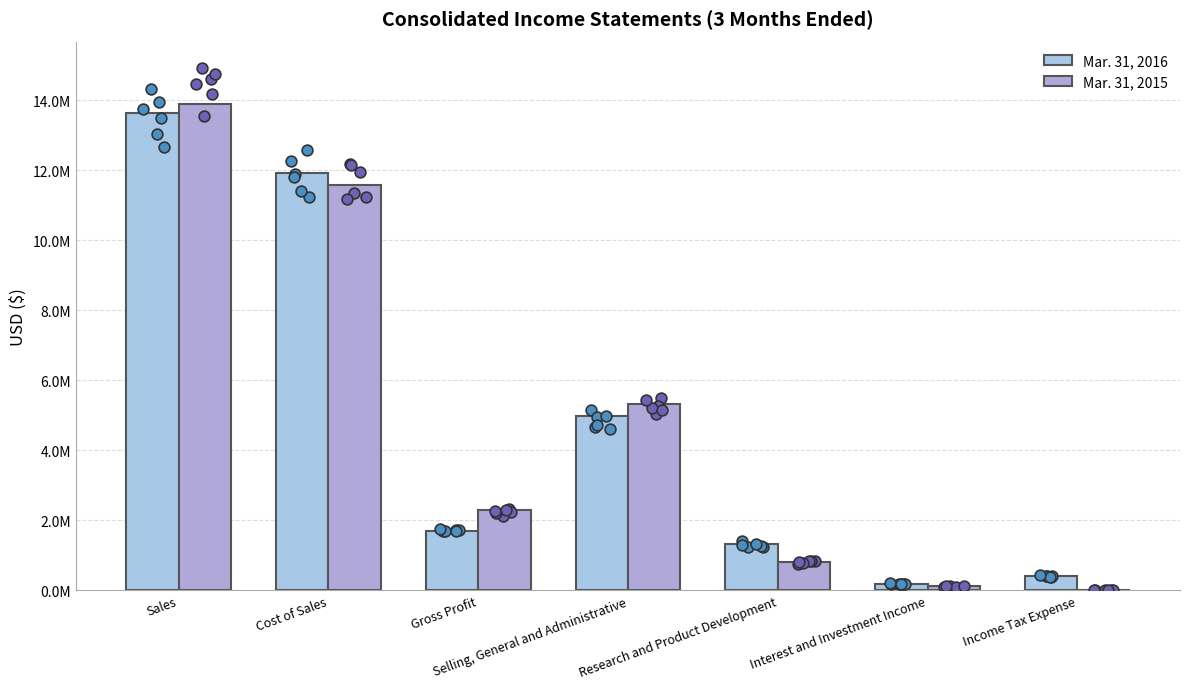

Which series reaches the minimum Y coordinate?

Mar. 31, 2015